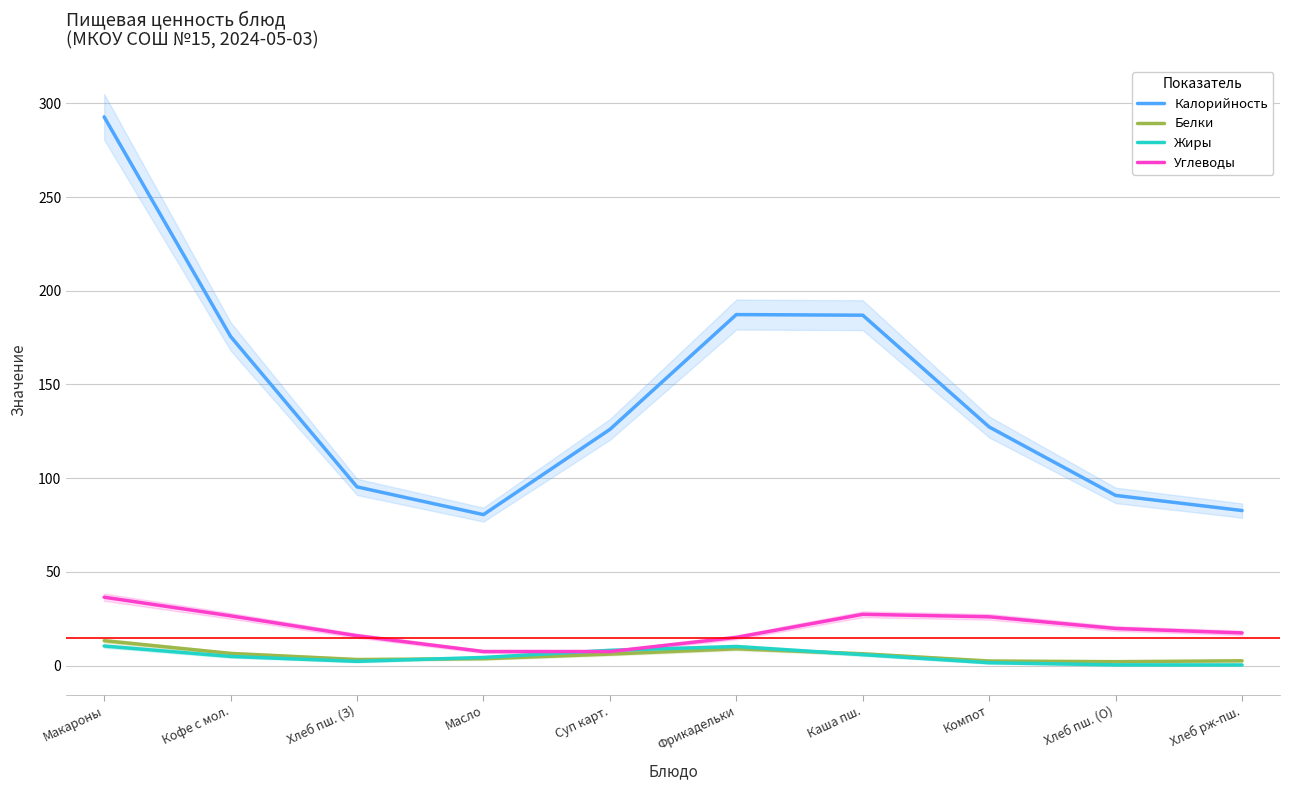

What is the difference between the maximum and minimum values in the Углеводы series?

29.0